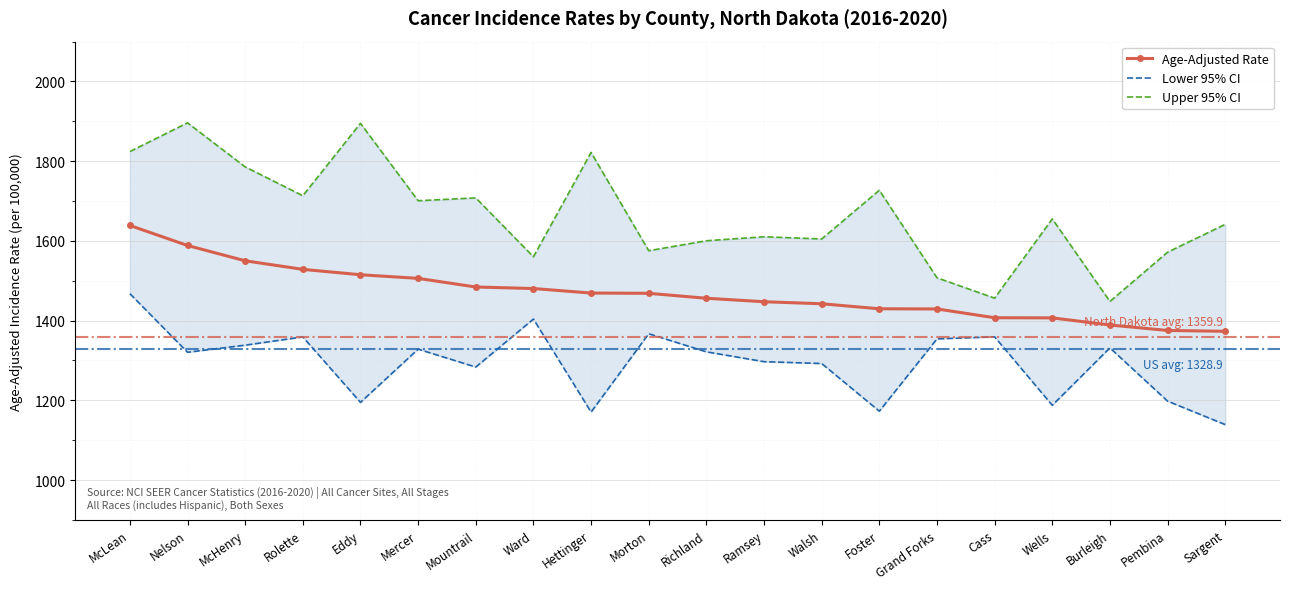

What is the difference between the highest and lowest values at Wells?

467.6